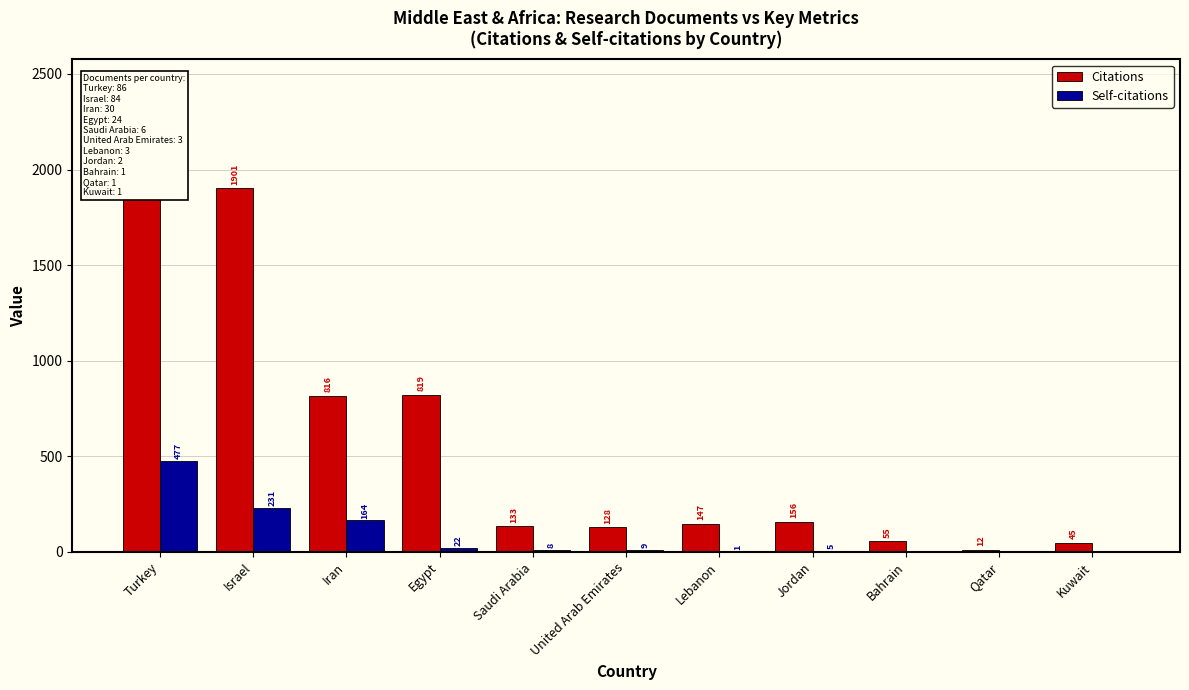

What is the difference between the highest and lowest values at Turkey?

1670